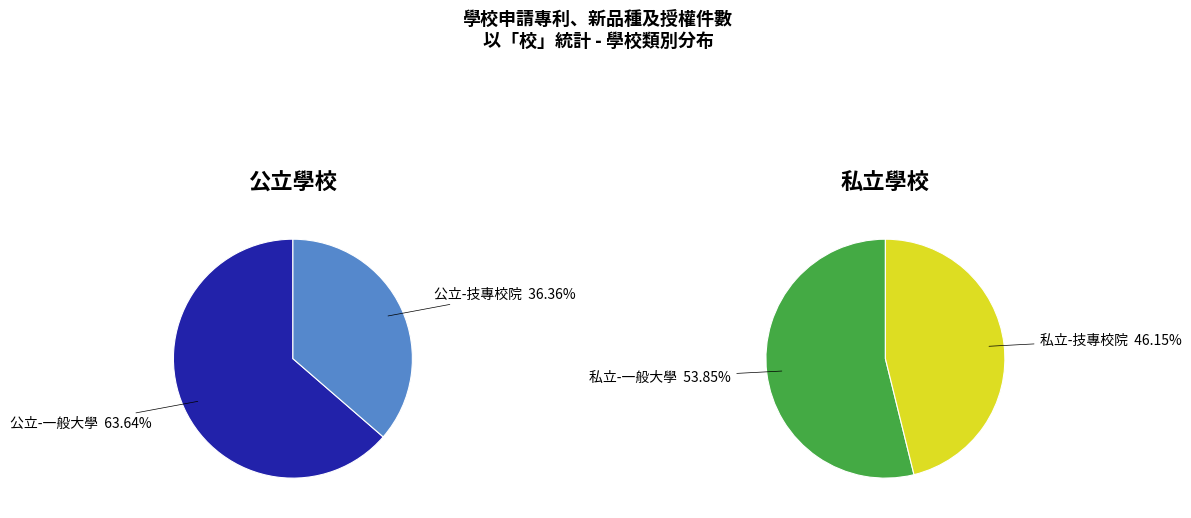

Combined, what portion of the pie is 技專校院 and 一般大學?

100.0%